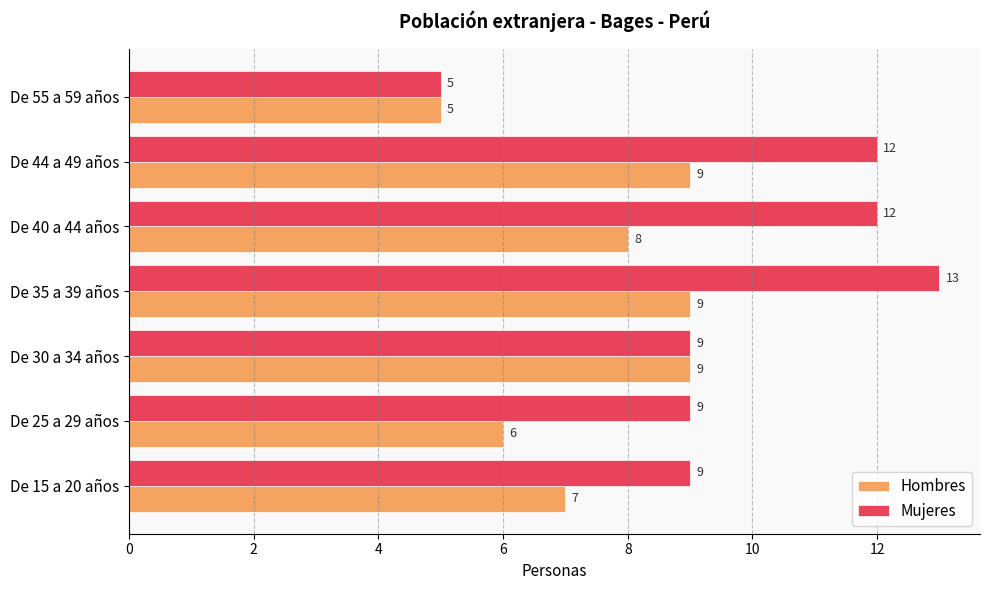

What is the minimum value for Hombres?

5